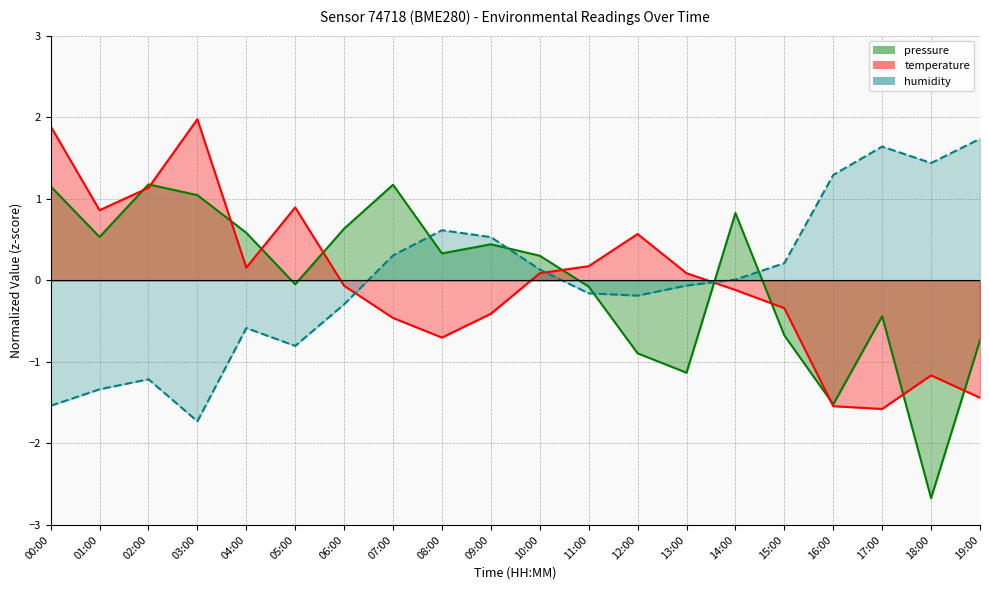

At which category is the sum across all series the highest?

00:00